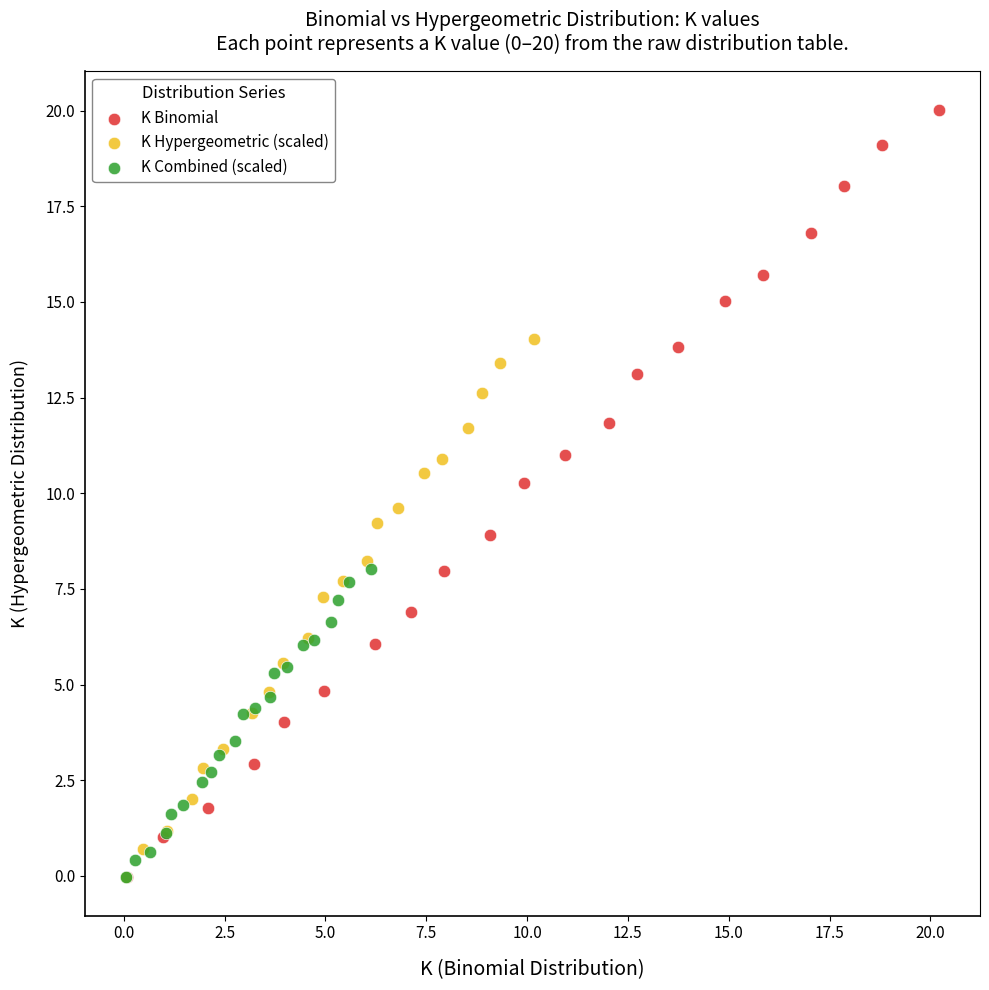

Which series has the widest spread of Y values?

K Binomial